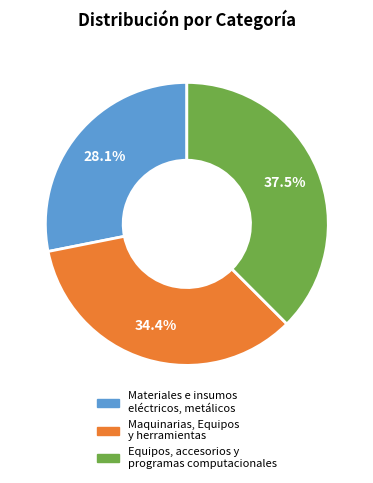

Rank the categories by value from lowest to highest.

Materiales e insumos eléctricos, metálicos, Maquinarias, Equipos y herramientas, Equipos, accesorios y programas computacionales